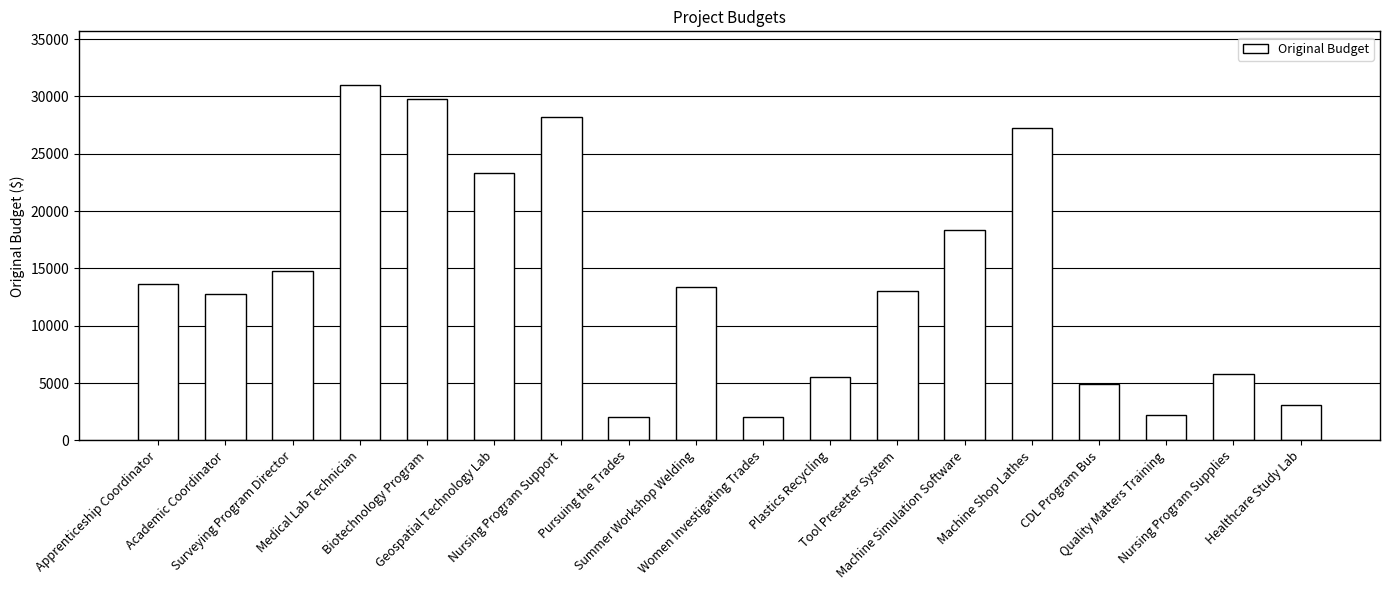

Which category has the highest value across all series?

Medical Lab Technician